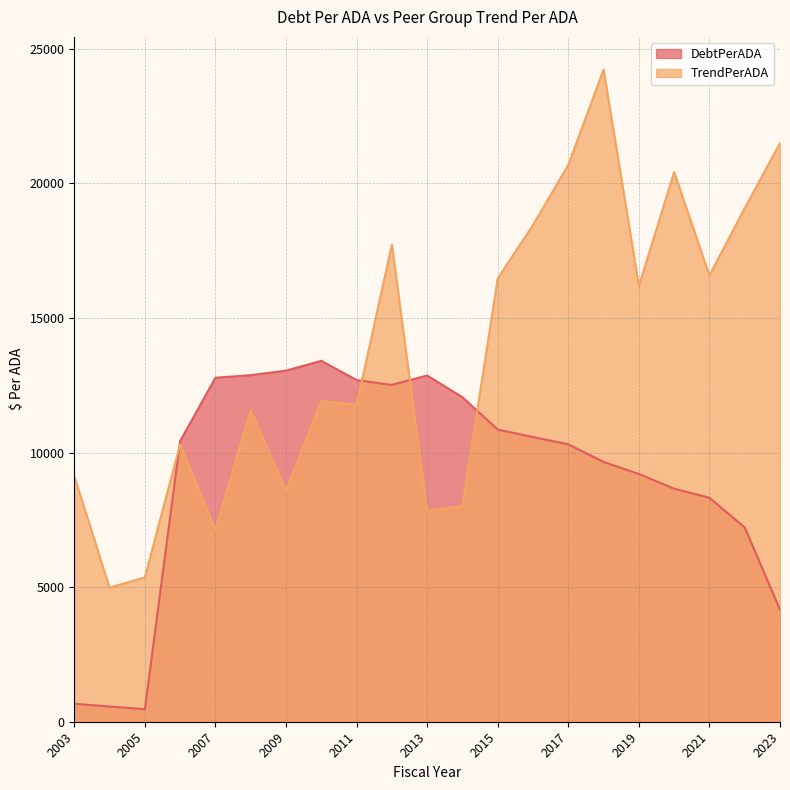

Which series has the largest total across all categories?

TrendPerADA